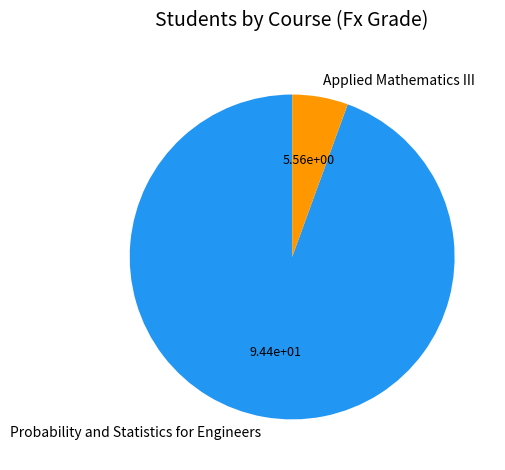

How many segments does this pie chart have?

2